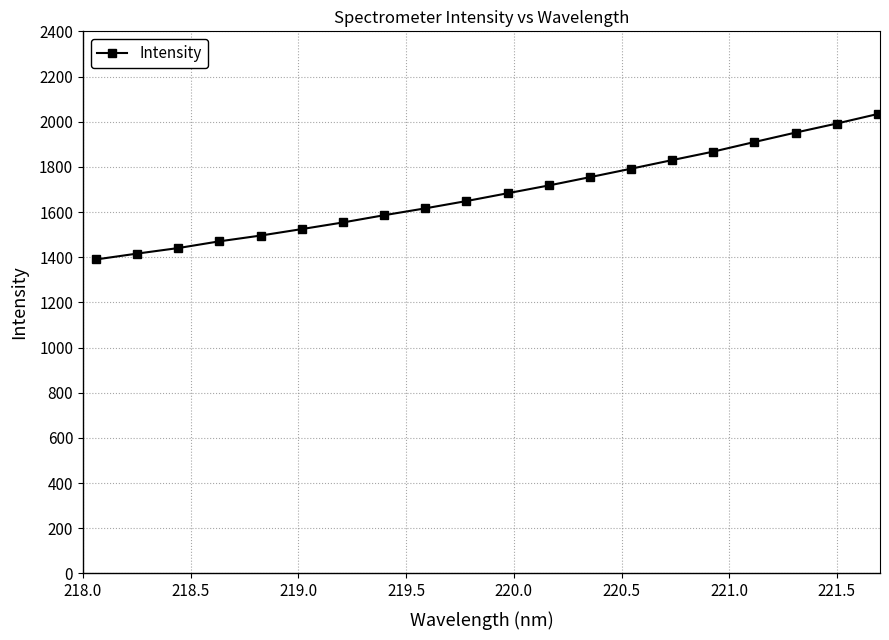

What is the difference between the maximum and minimum values?

644.1